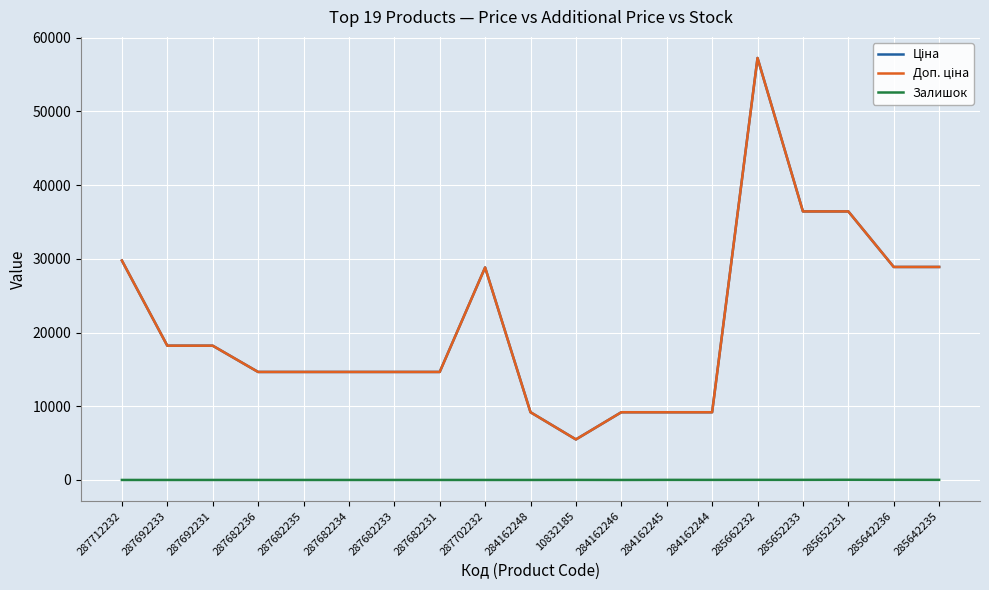

Does the chart have visible grid lines?

Yes